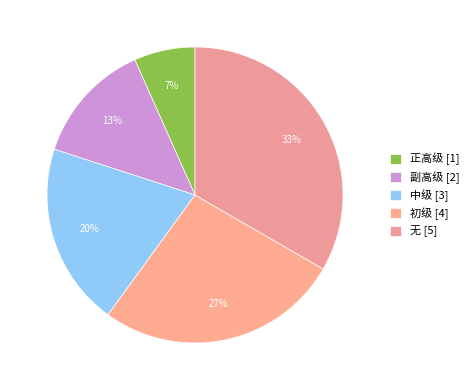

What percentage is the 中级 slice, to the nearest percent?

20%